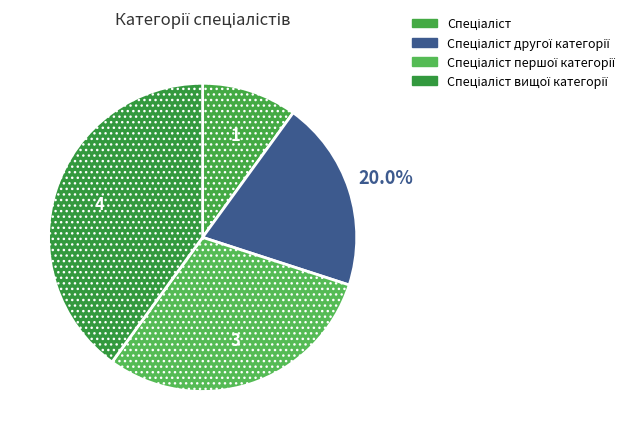

Which slice is the smallest?

Спеціаліст